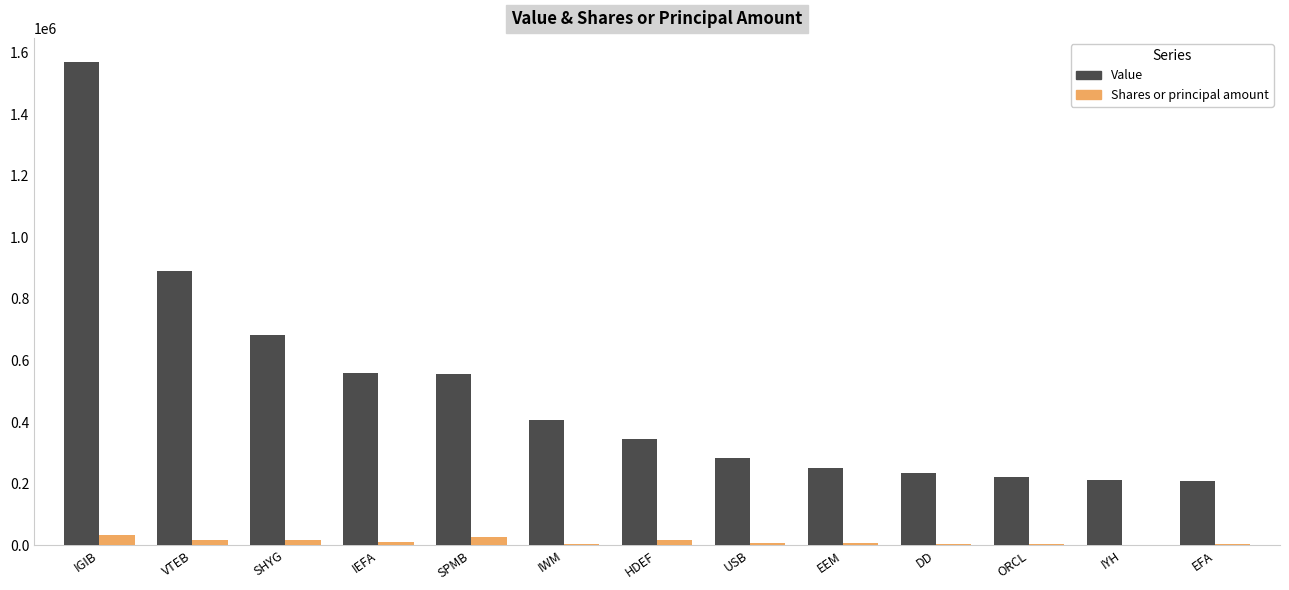

Count the number of categories in the chart.

13